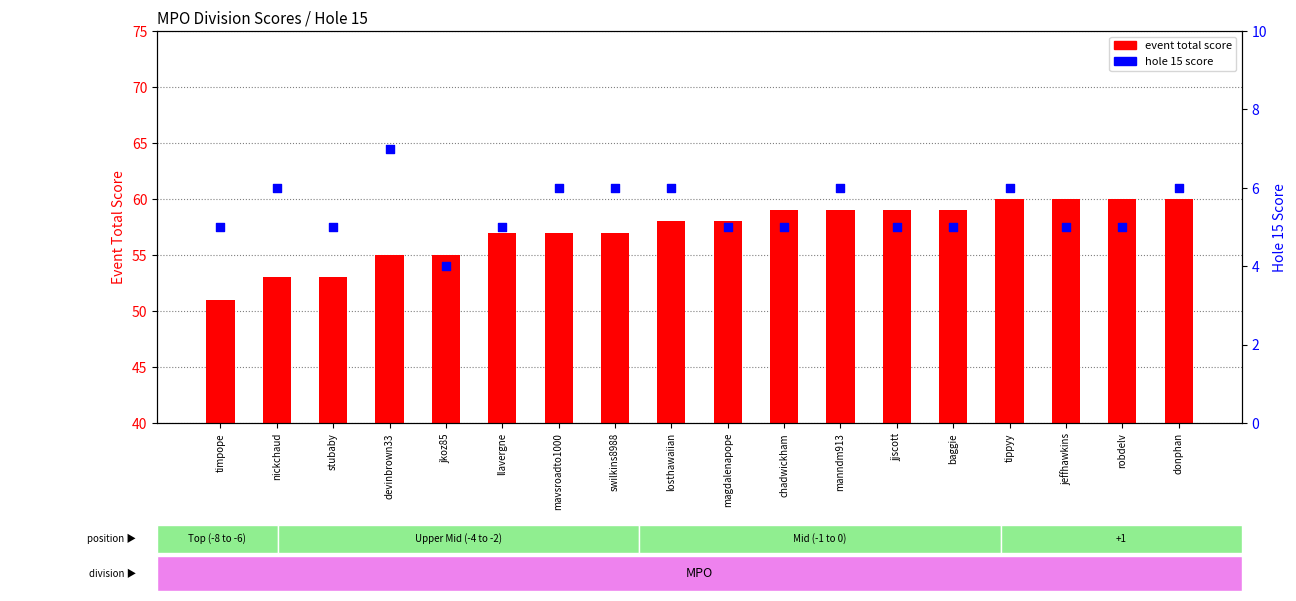

Which series contains the highest Y value?

event total score